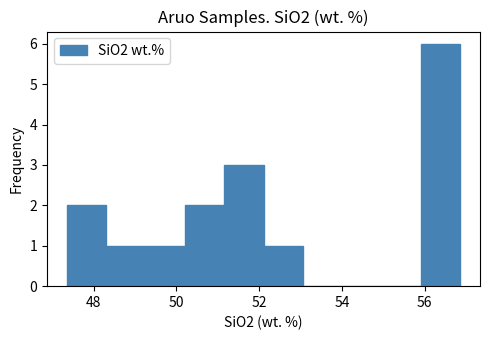

Over which range of the x-axis is the bar tallest?

56.0 to 56.8